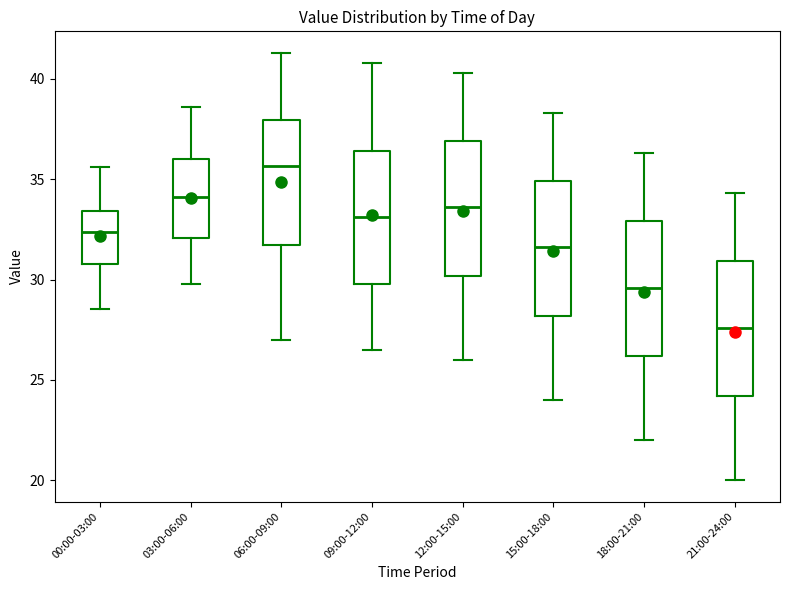

Where does the median line of the box for 15:00-18:00 sit on the y-axis? The values are not printed on the chart, so give them approximately, as read against the axis.

31.5